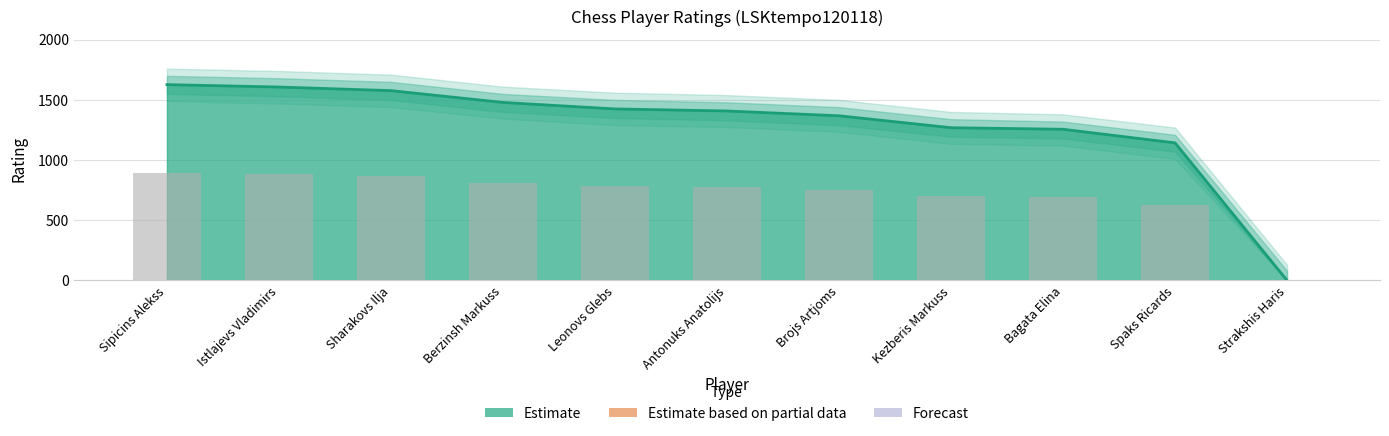

Approximately how many times larger is the value at Sharakovs Ilja compared to Istlajevs Vladimirs?

1.0